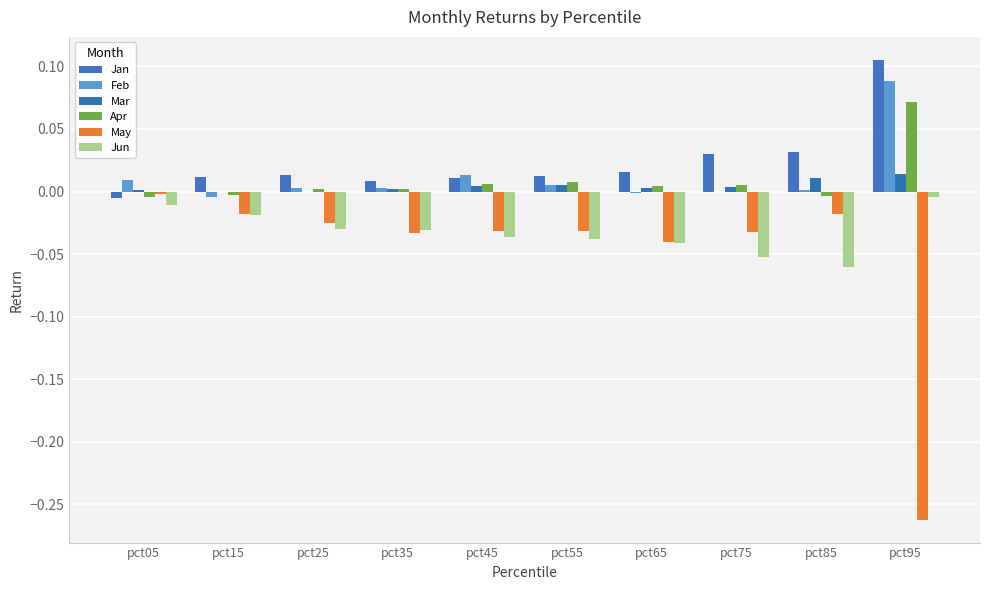

What are all the series names shown in the legend?

Jan, Feb, Mar, Apr, May, Jun